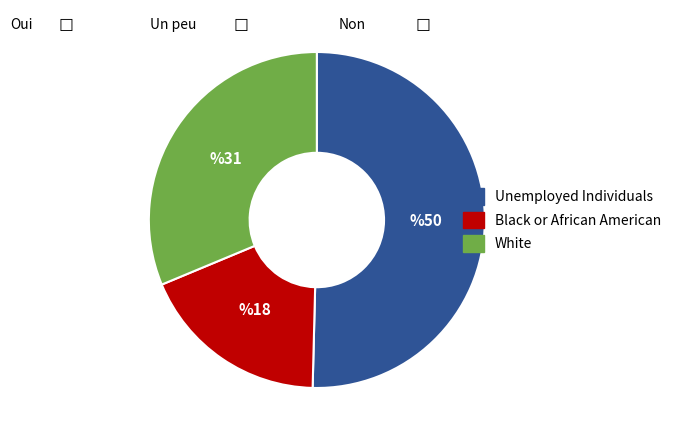

Is there a majority slice in this chart?

Yes